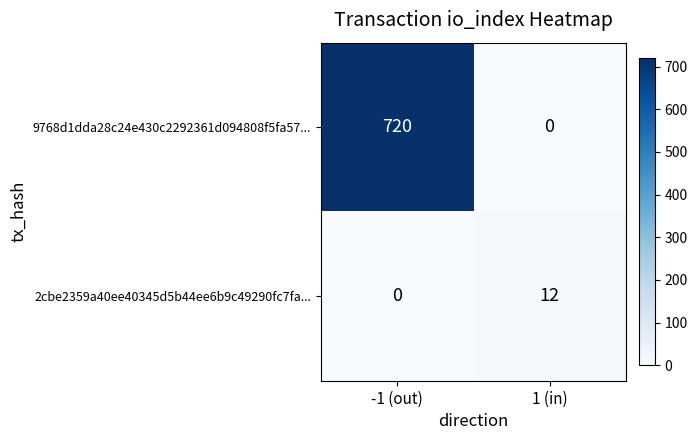

Where is 2cbe2359a40ee40345d5b44ee6b9c49290fc7fa... nearest to the value 6?

-1 (out)